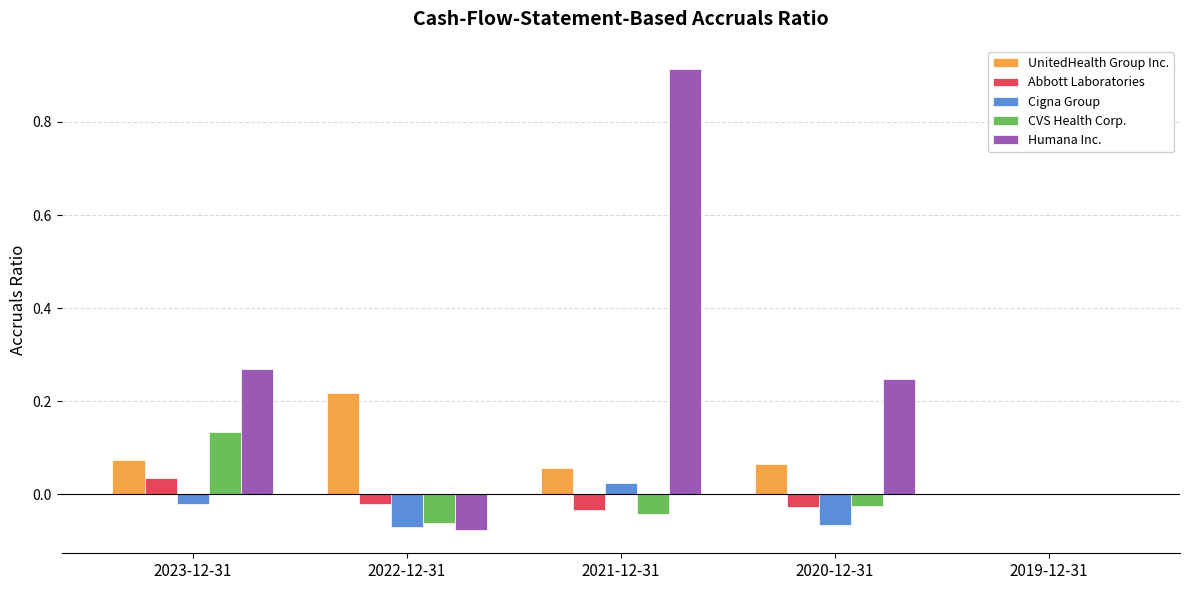

Is the value of Humana Inc. at 2023-12-31 greater than the value of CVS Health Corp. at 2019-12-31?

Yes